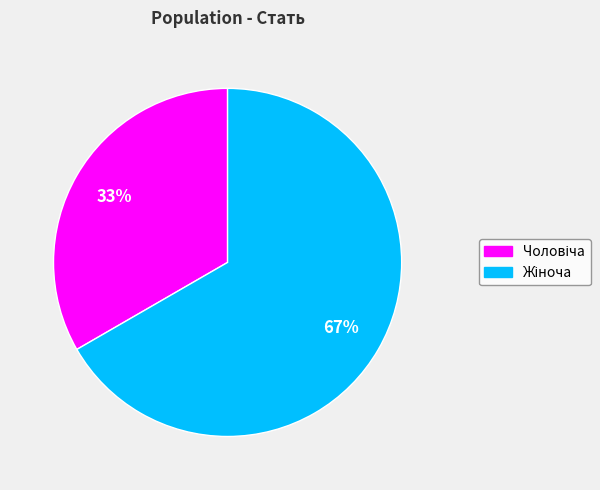

How many slices are in this pie chart?

2